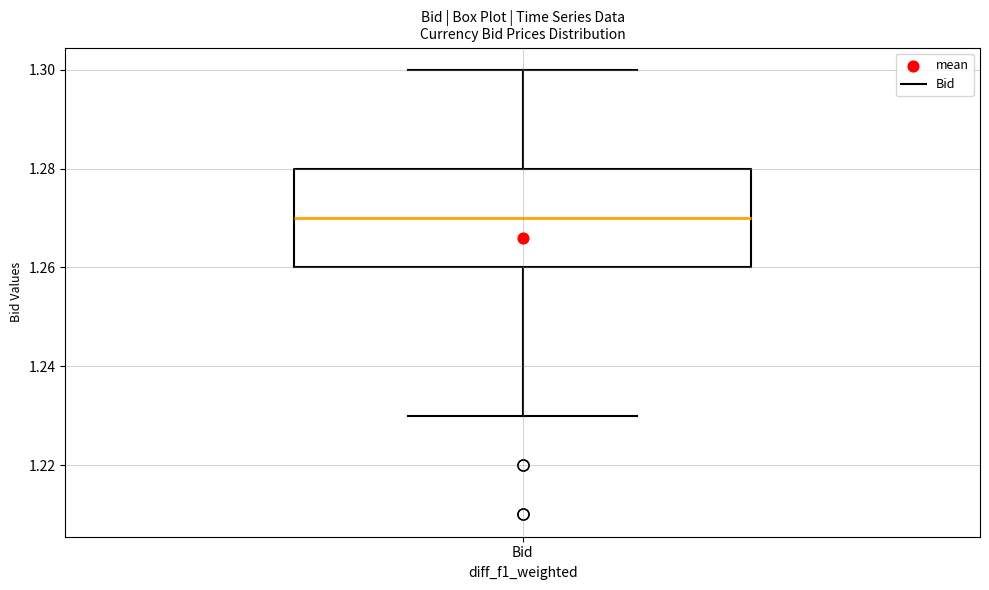

Read this box plot against the y-axis: the position of the median line, the range covered by the box, and the ends of both whiskers. The values are not printed on the chart, so give them approximately, as read against the axis.

median 1.27, box 1.26 to 1.28, whiskers 1.23 to 1.30